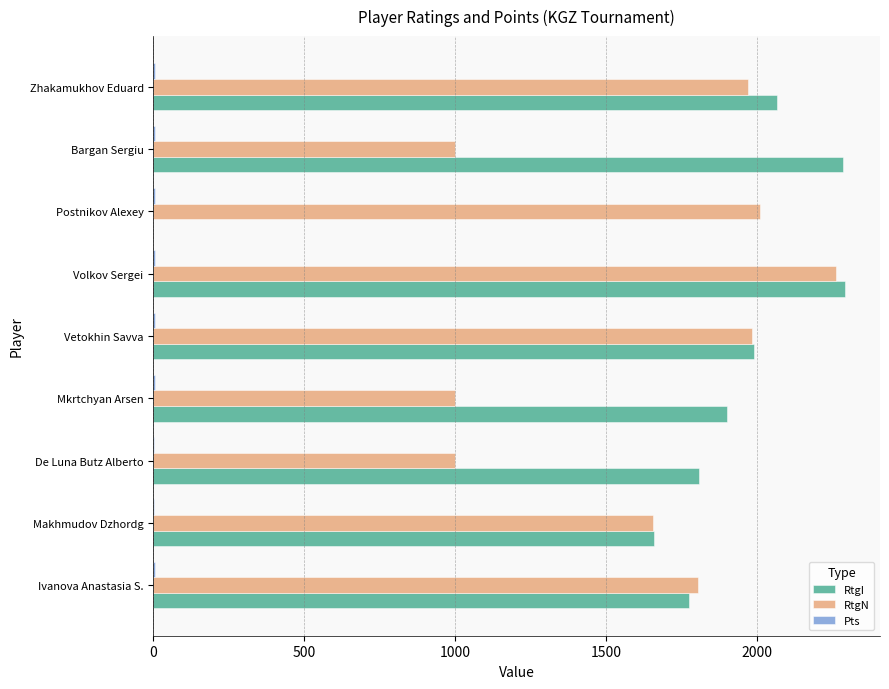

Which series has the largest total across all categories?

RtgI